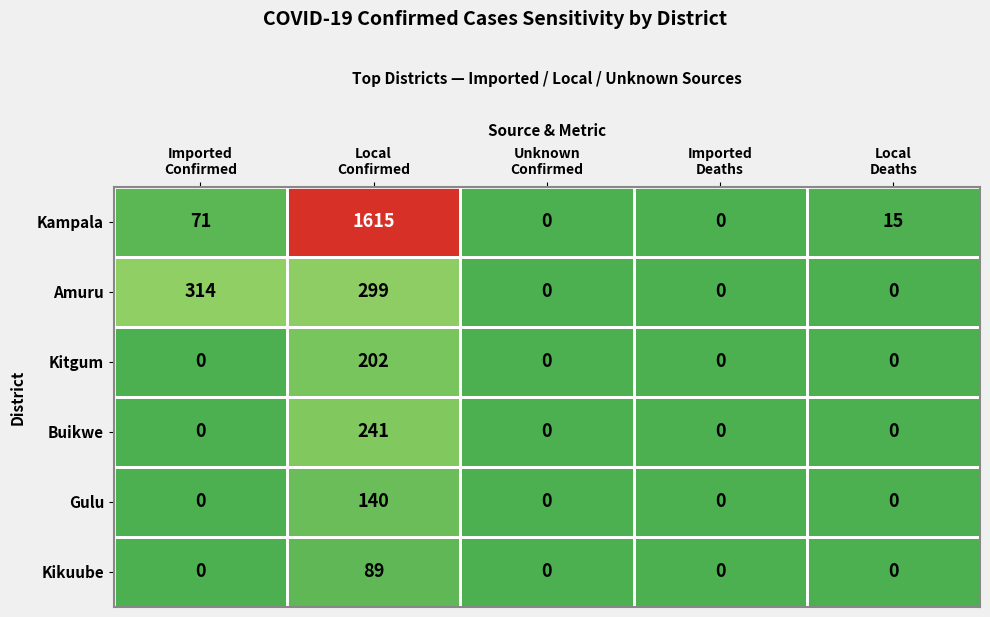

List the series in order of their peak value, highest first.

Kampala, Amuru, Buikwe, Kitgum, Gulu, Kikuube